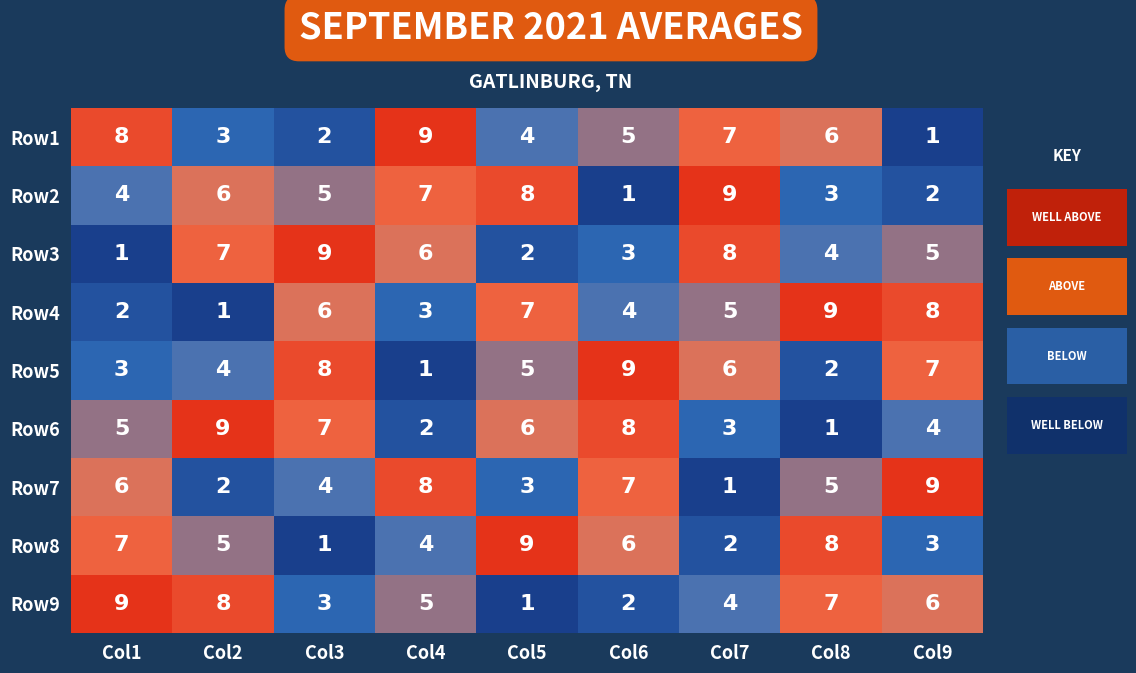

What is the total value across all series at Col1?

45